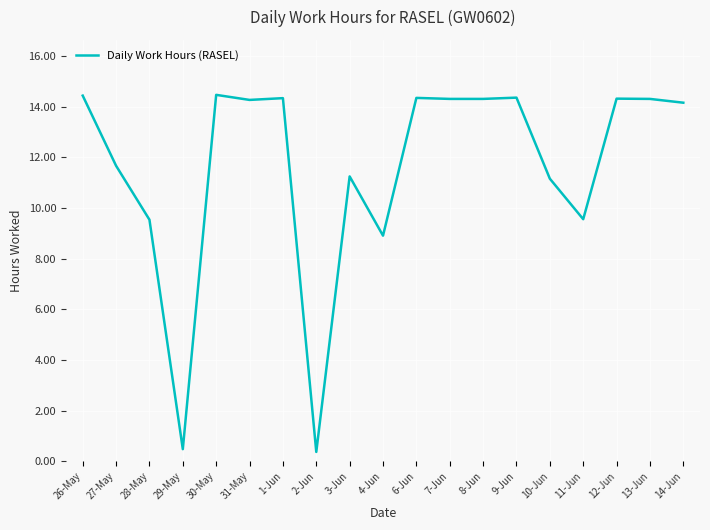

True or false: the data shows 14.5 at 30-May.

True